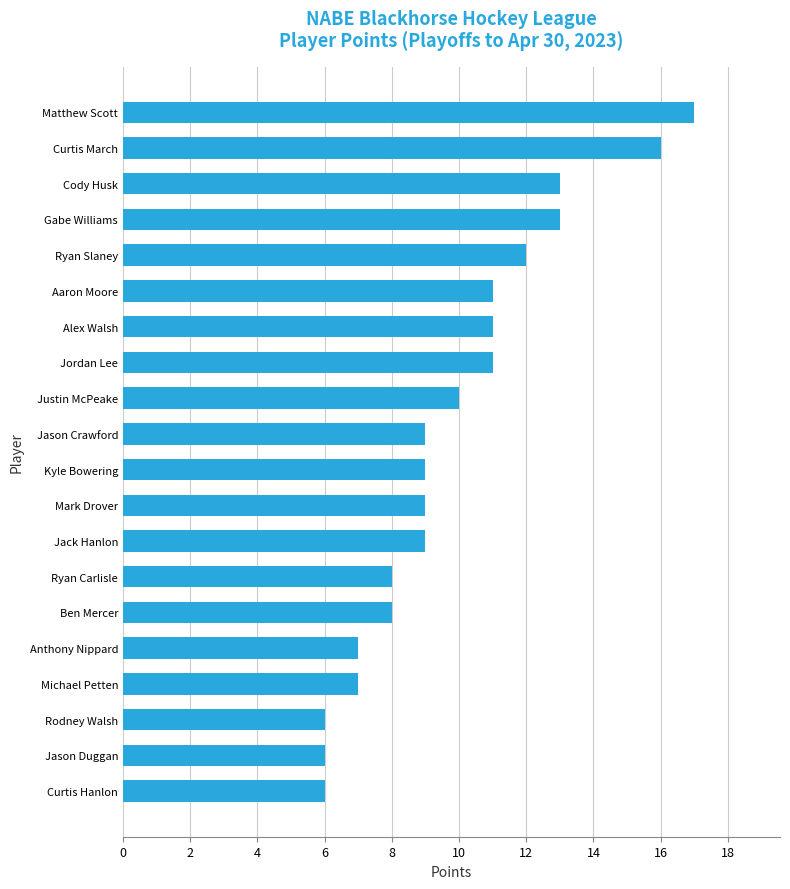

How many data points does each series have?

20